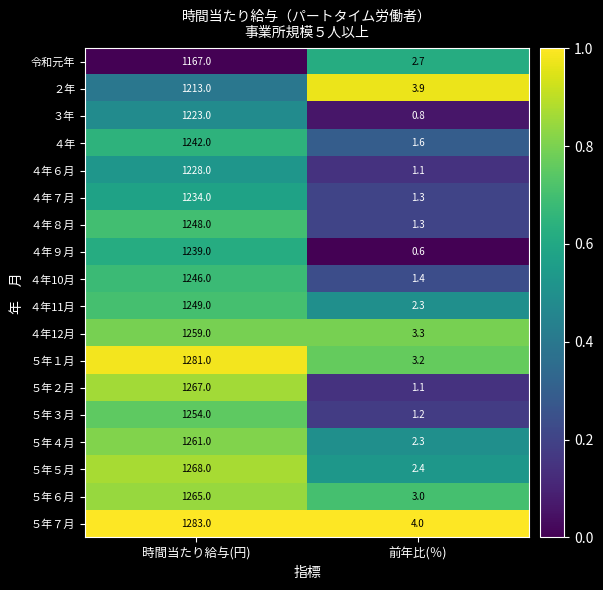

Between 時間当たり給与(円) and 前年比(％), which series saw the biggest shift?

５年７月